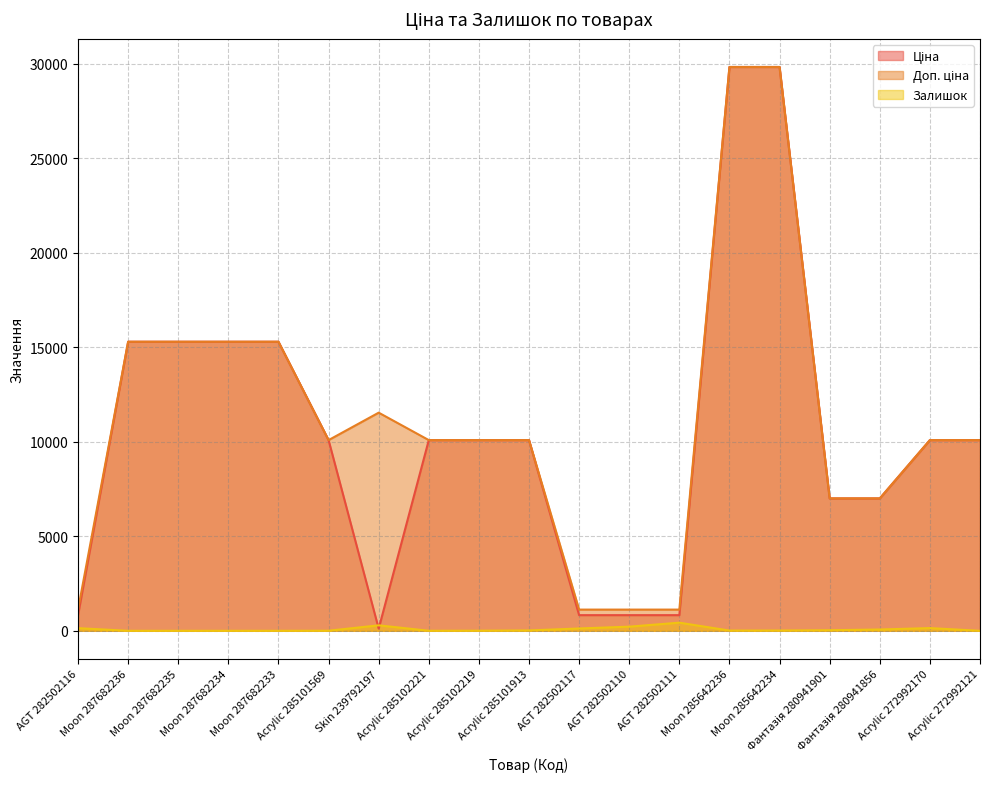

How many lines are shown in the chart?

3